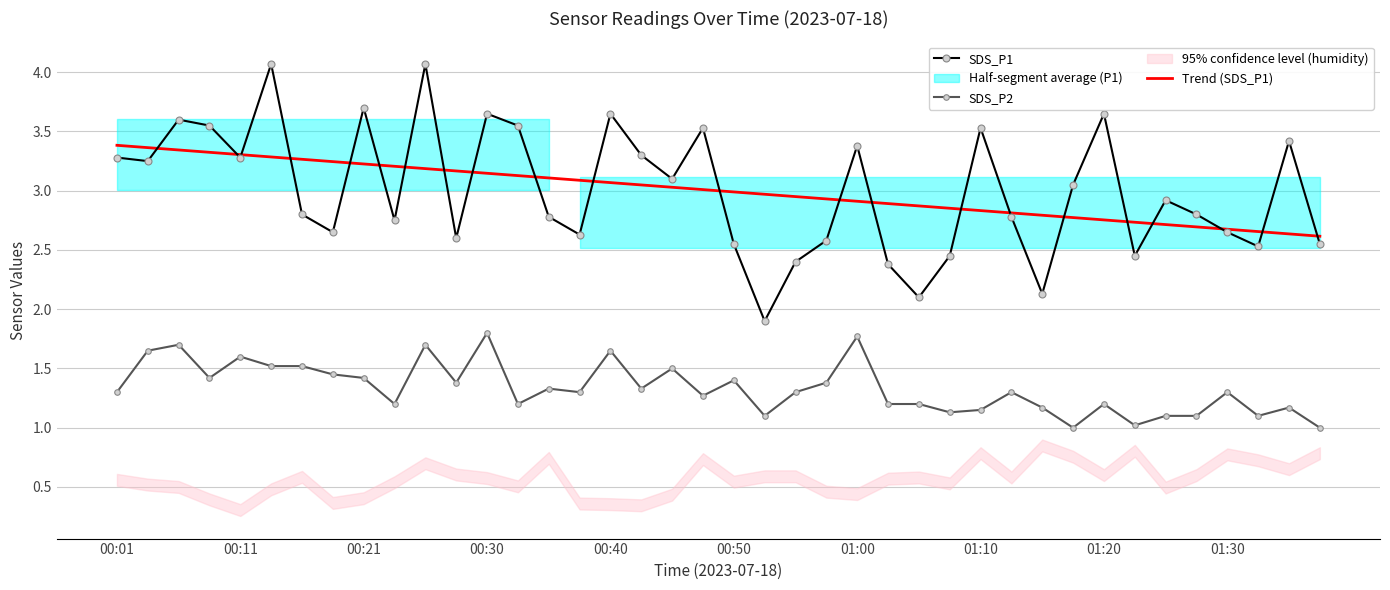

How many interior local valleys does the SDS_P1 series have?

12